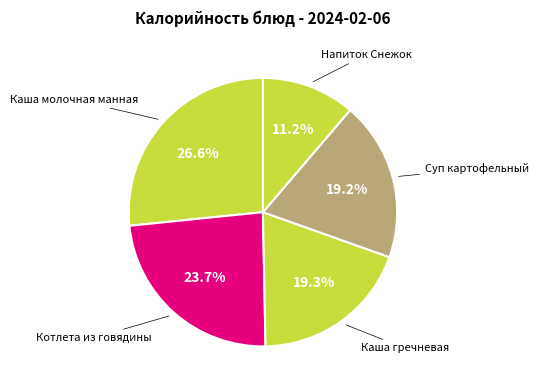

How many slices are in this pie chart?

5